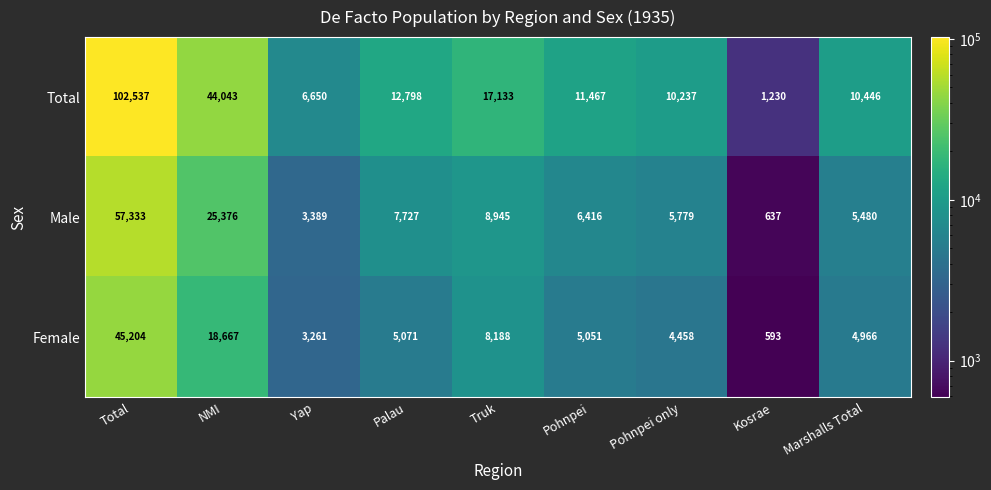

How many distinct data groups are displayed?

3